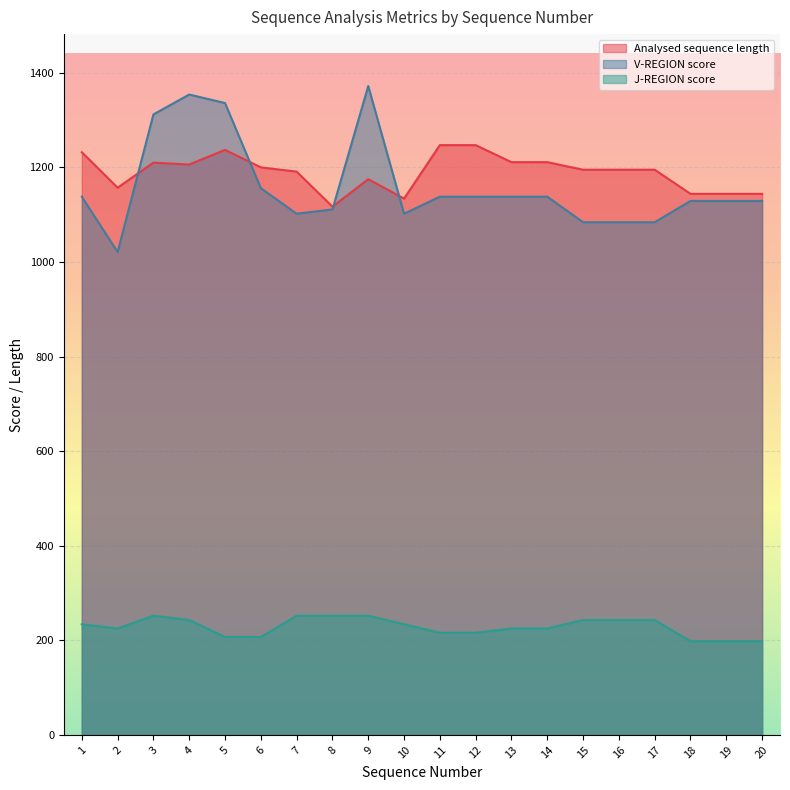

Reading left to right, list all the values displayed in this chart.

Analysed sequence length: 1232	1157	1210	1206	1237	1200	1191	1117	1175	1134	1247	1247	1211	1211	1195	1195	1195	1144	1144	1144
V-REGION score: 1138	1021	1312	1354	1336	1156	1102	1111	1372	1102	1138	1138	1138	1138	1084	1084	1084	1129	1129	1129
J-REGION score: 234	225	252	243	207	207	252	252	252	234	216	216	225	225	243	243	243	198	198	198